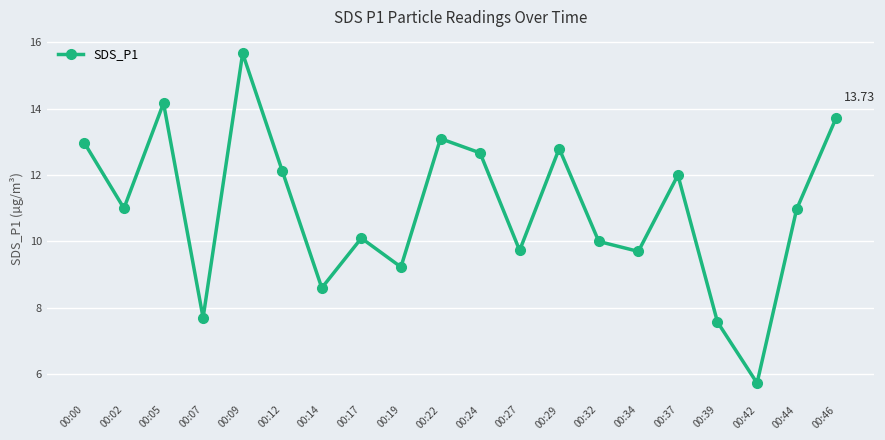

What is the value of the 1st point from the left?

13.0